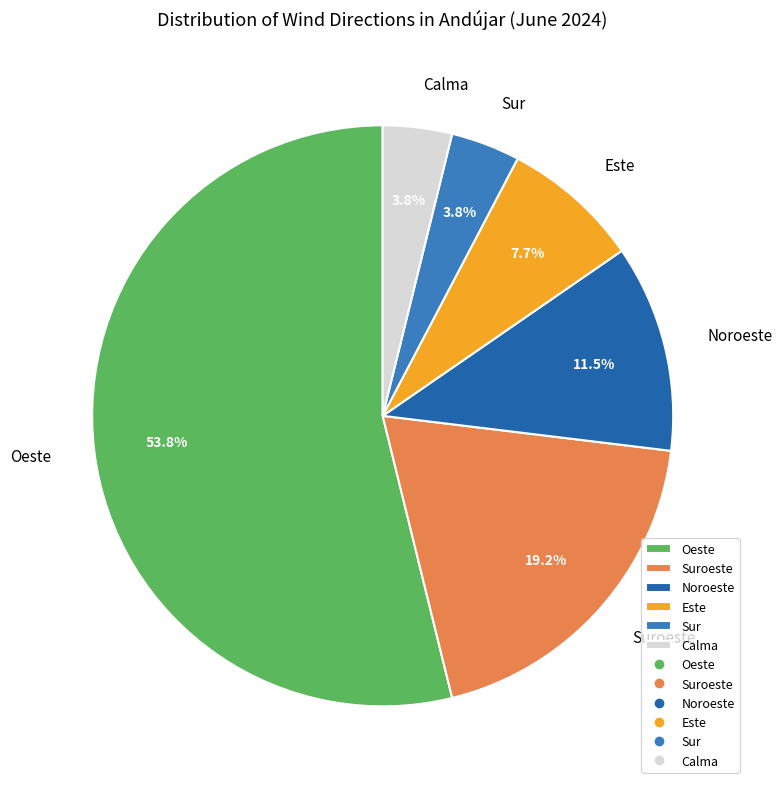

To the nearest percent, what portion does Sur represent?

4%